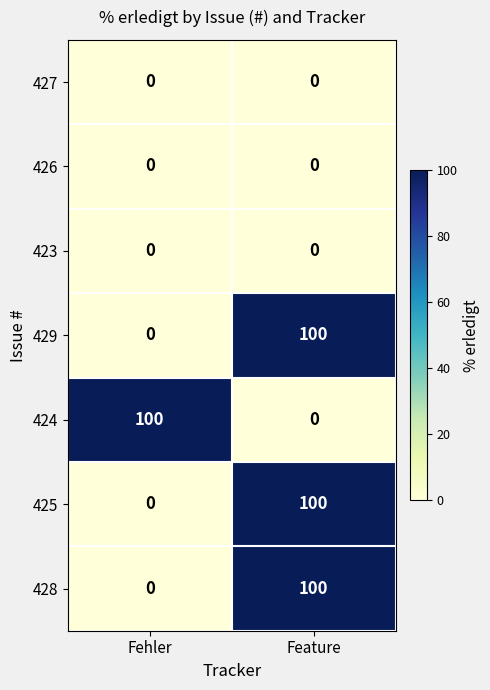

What is the maximum value shown in the chart?

100